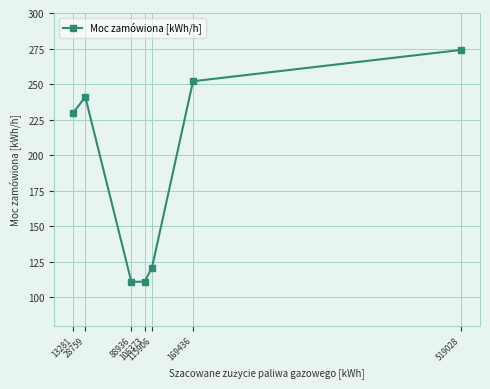

Is it true that the value at 169436 is 252?

True